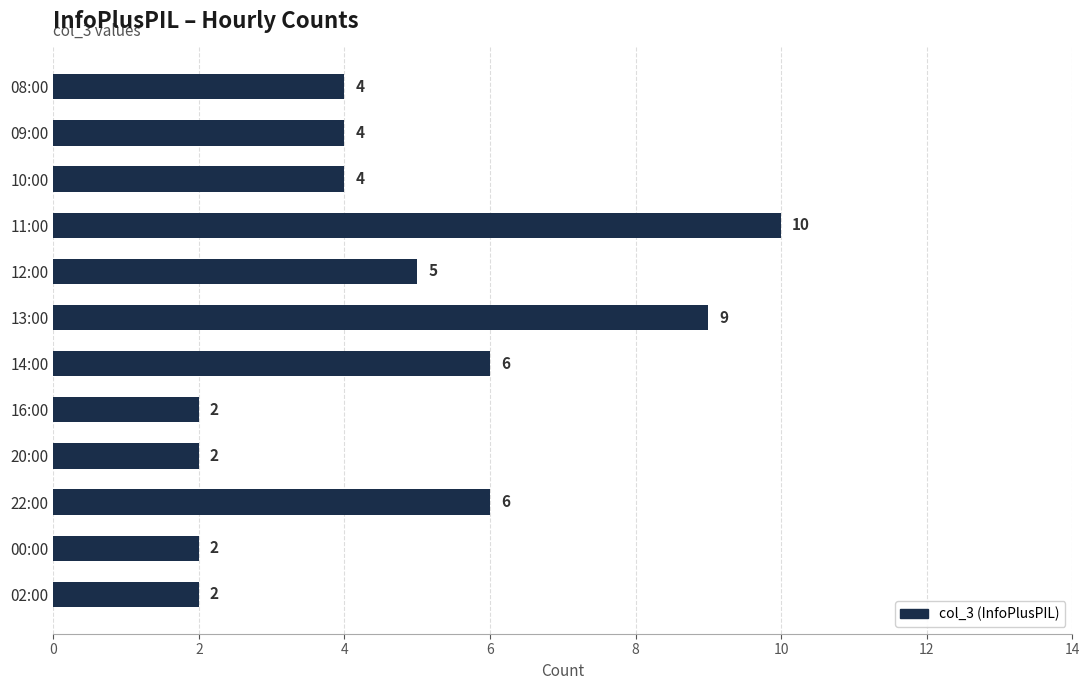

What value does the data have at 22:00?

6